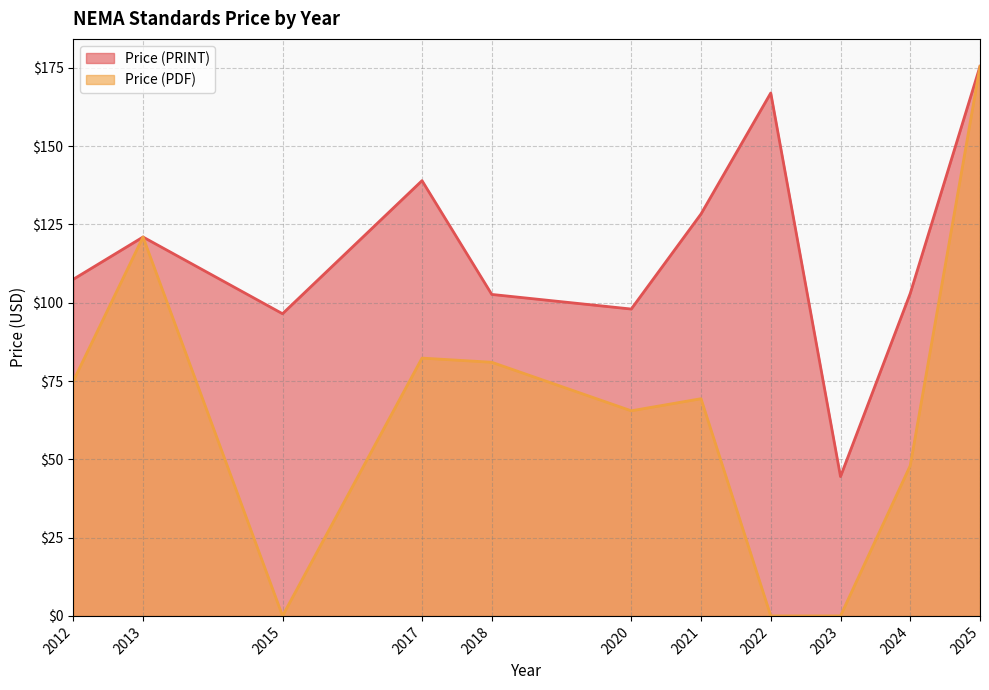

List the series in order of their overall mean, highest first.

Price (PRINT), Price (PDF)